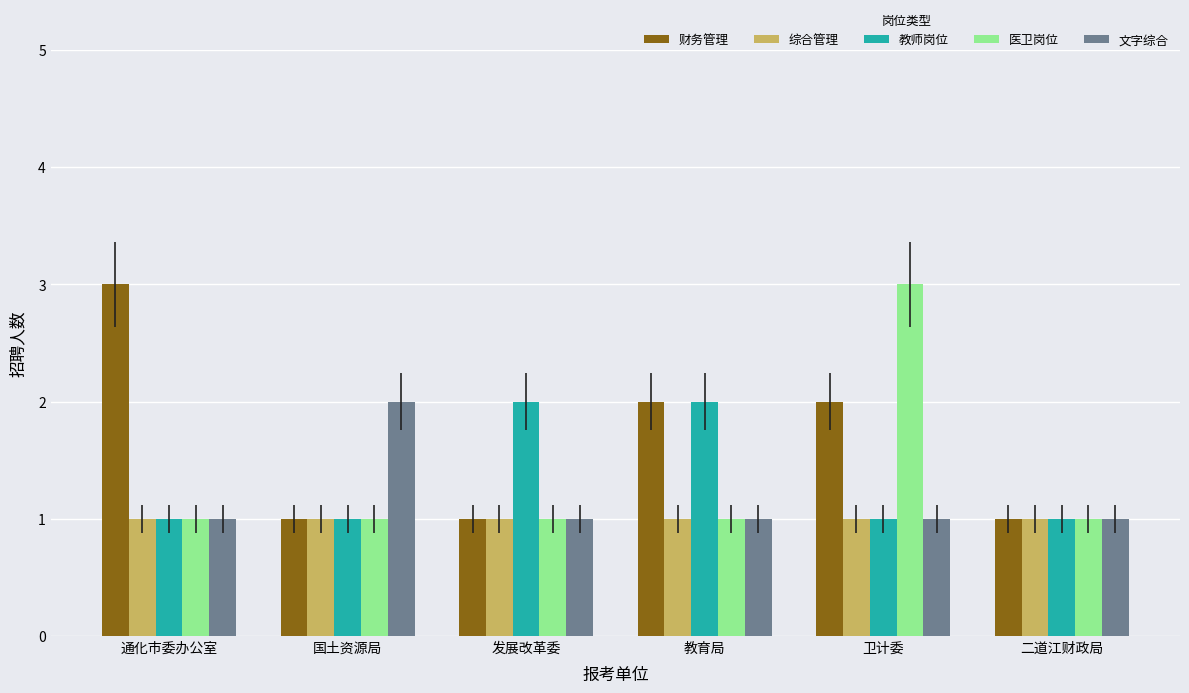

What is the difference between the second highest and minimum values in the 财务管理 series?

1